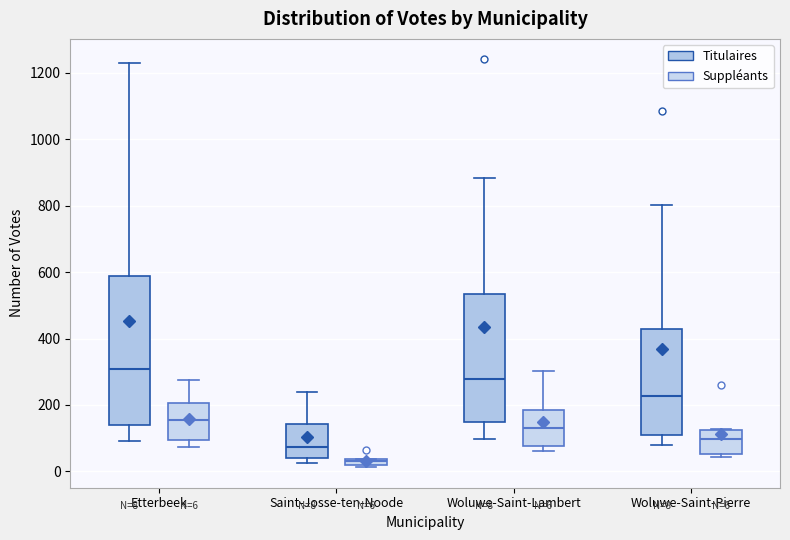

Which box has the highest median line?

Etterbeek (Titulaires)